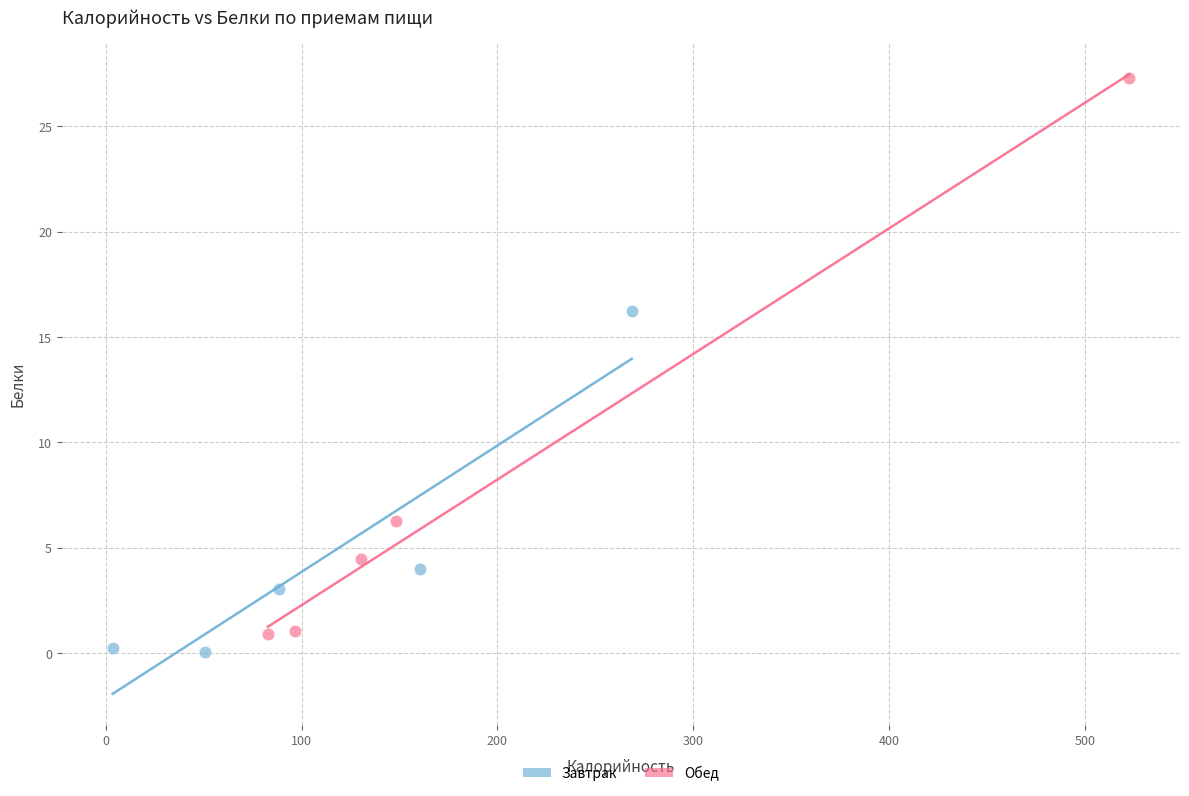

Which series has the widest spread of Y values?

Обед